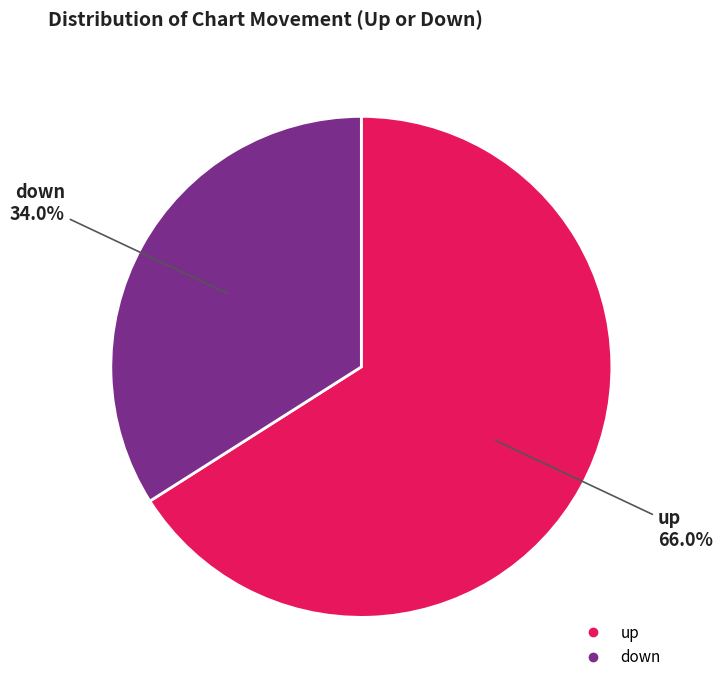

The up slice represents 66% of the pie. True or false?

True